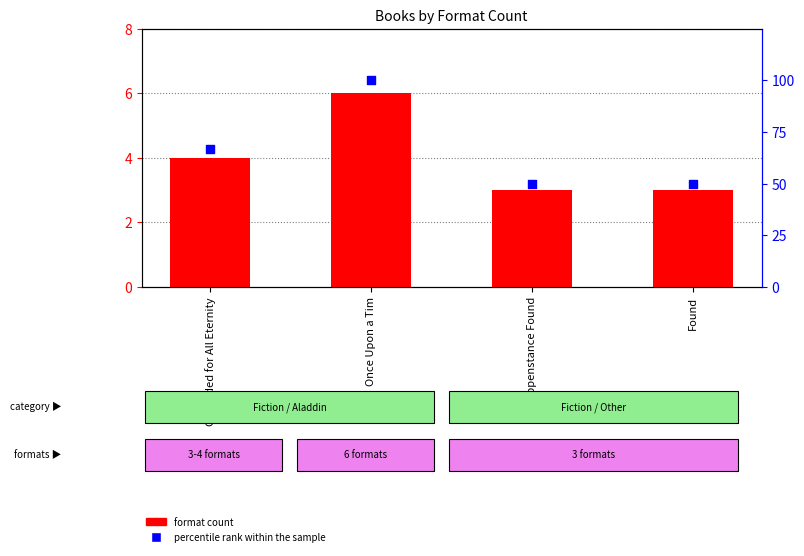

What is the total value across all series at Once Upon a Tim?

106.0